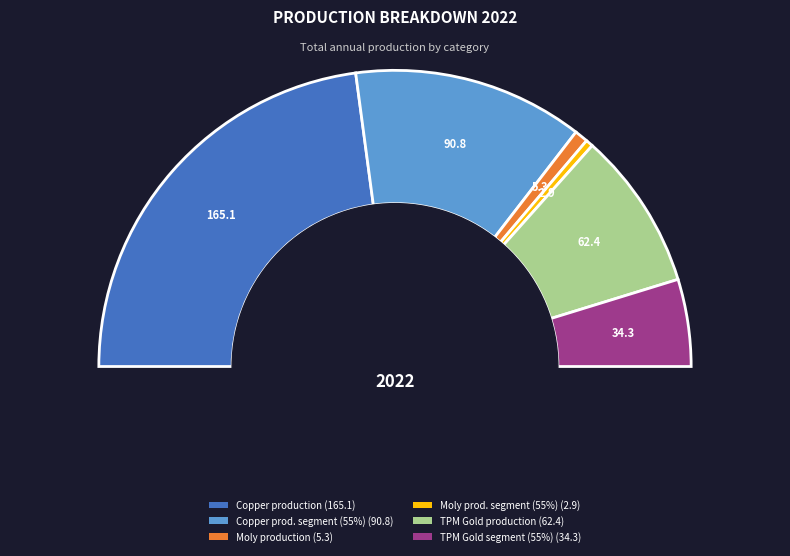

To the nearest percent, what is the difference between the TPM production – gold and Copper production – segment (55%) slice percentages?

8%